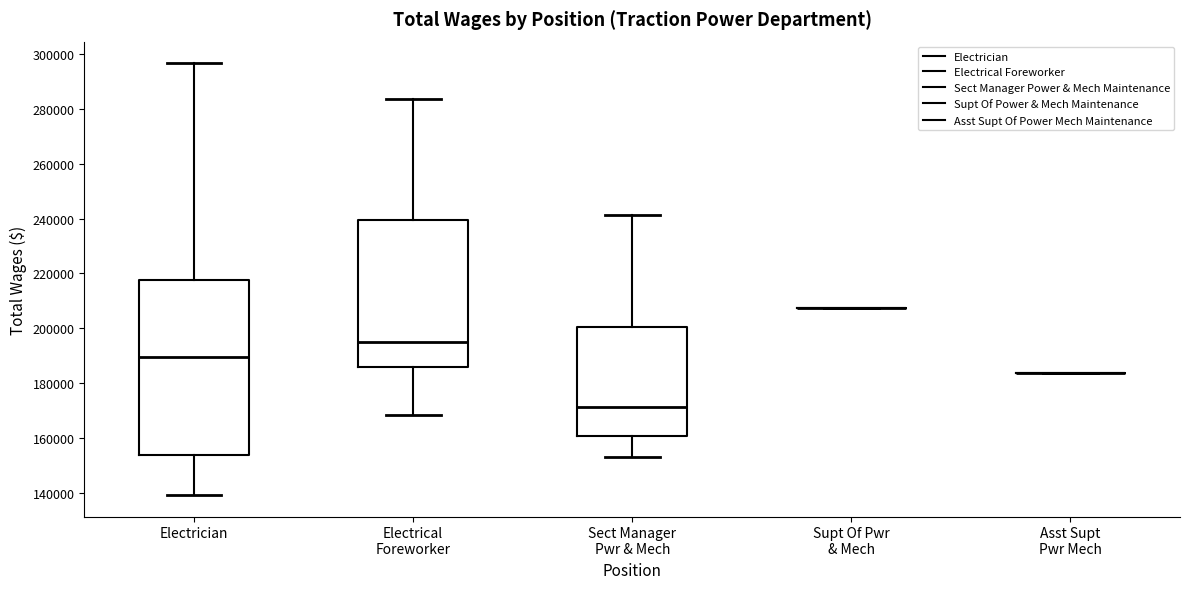

Which box is the tallest, from its lower edge to its upper edge?

Electrician